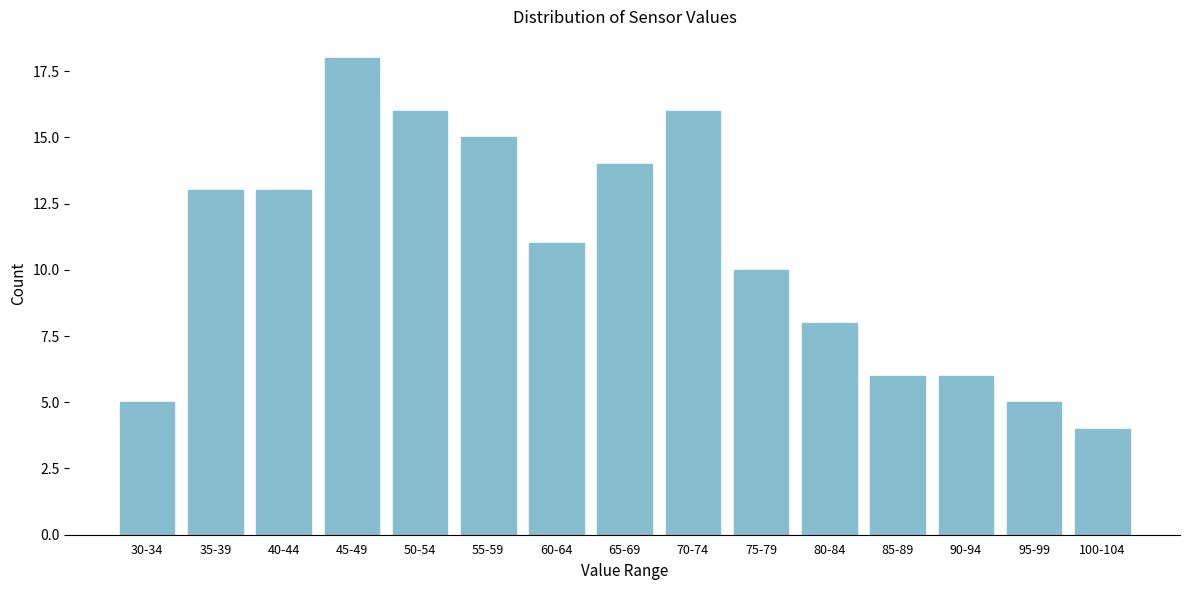

Reading left to right, transcribe all the data shown in this chart.

5	13	13	18	16	15	11	14	16	10	8	6	6	5	4